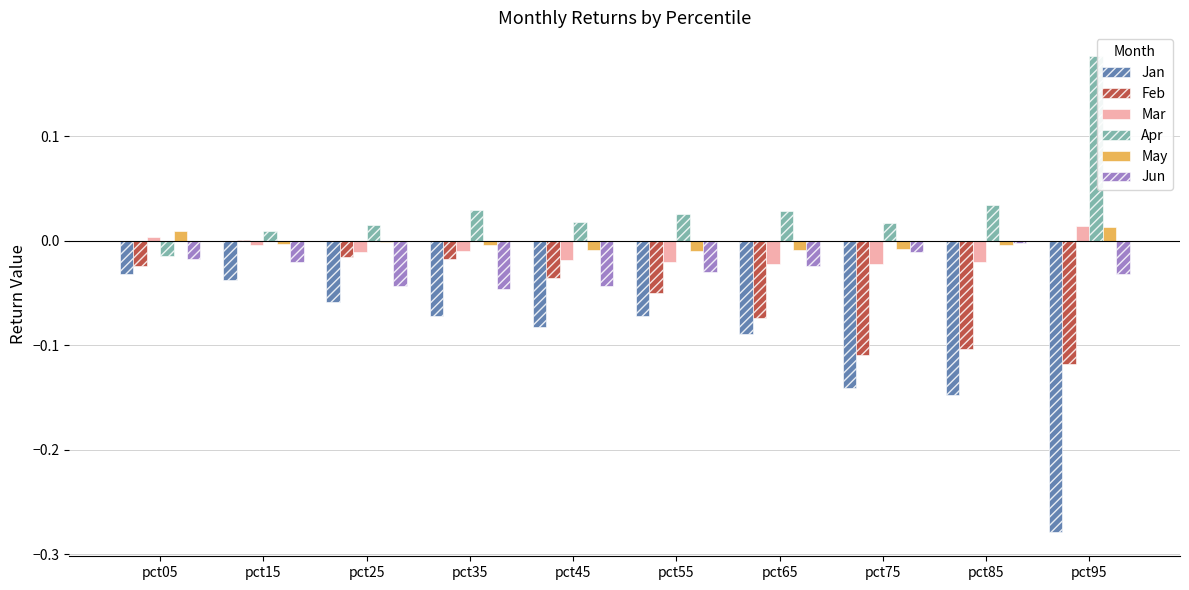

The Jan series shows -0.0 at pct35. True or false?

False